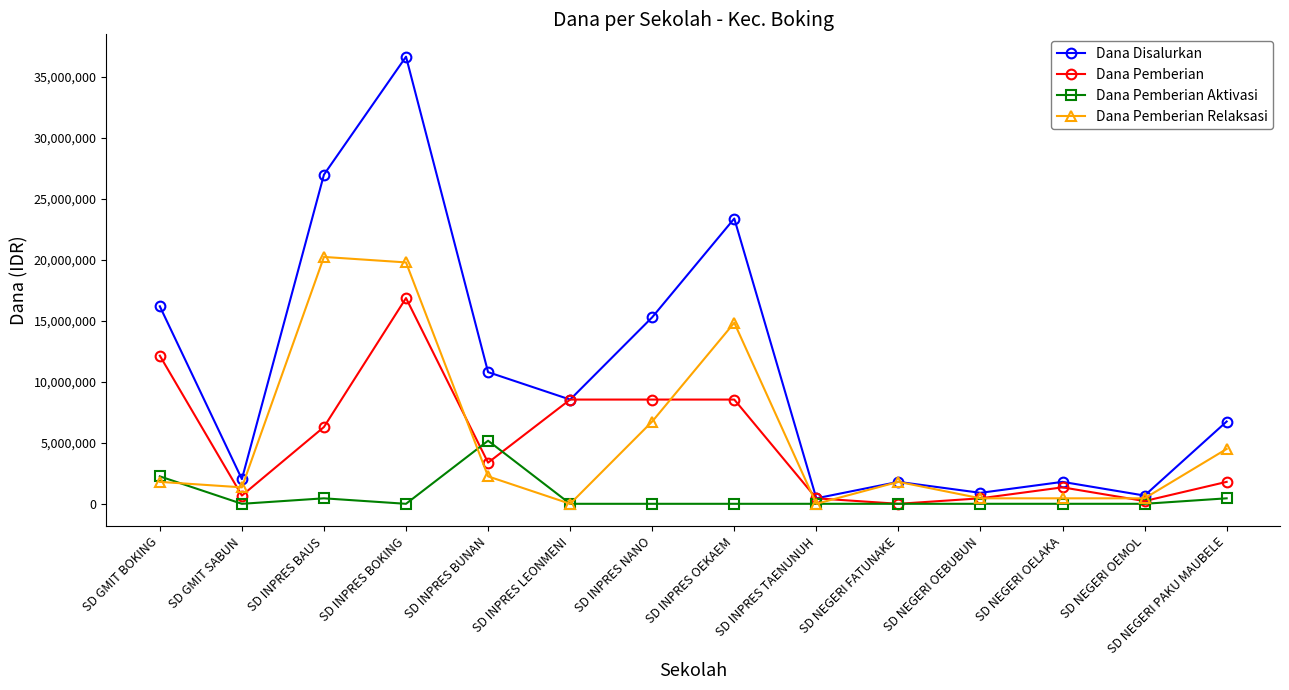

Which series has the widest spread of values?

Dana Disalurkan